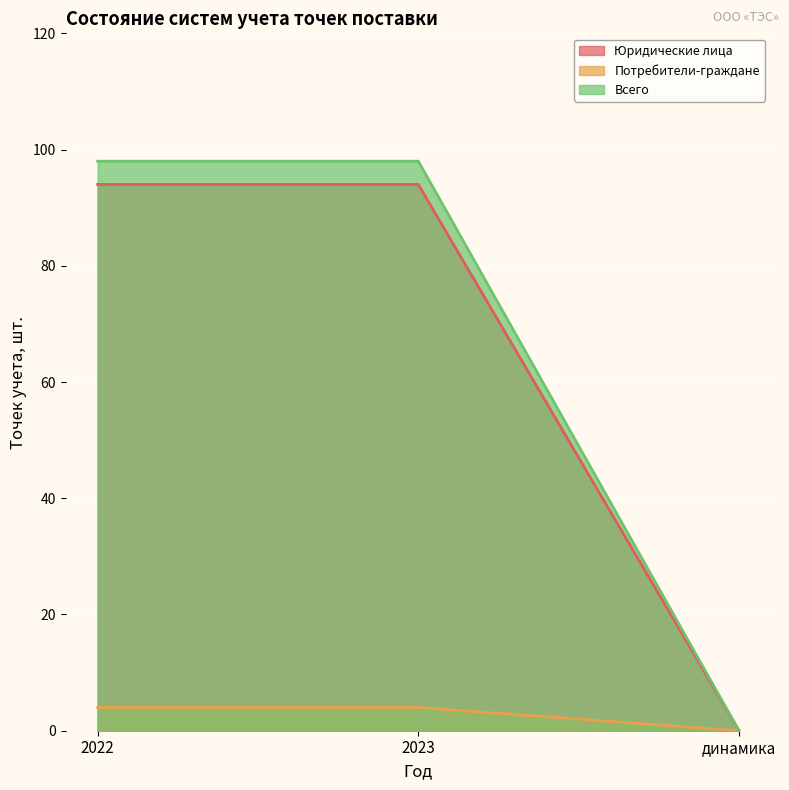

Is the value of Потребители-граждане at динамика greater than the value of Всего at 2022?

No